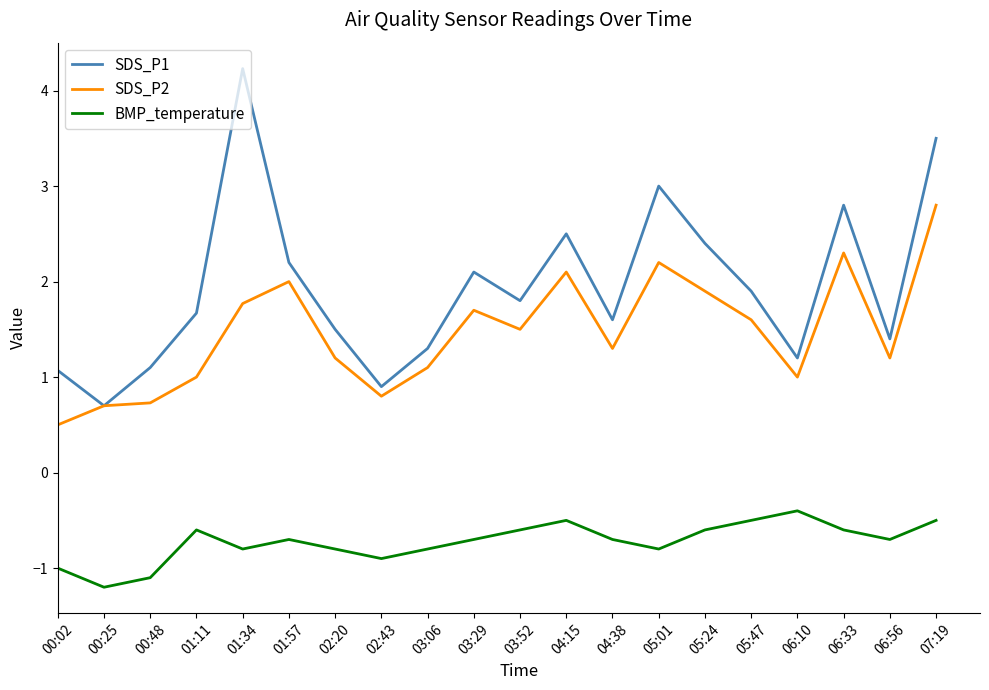

How many lines are shown in the chart?

3